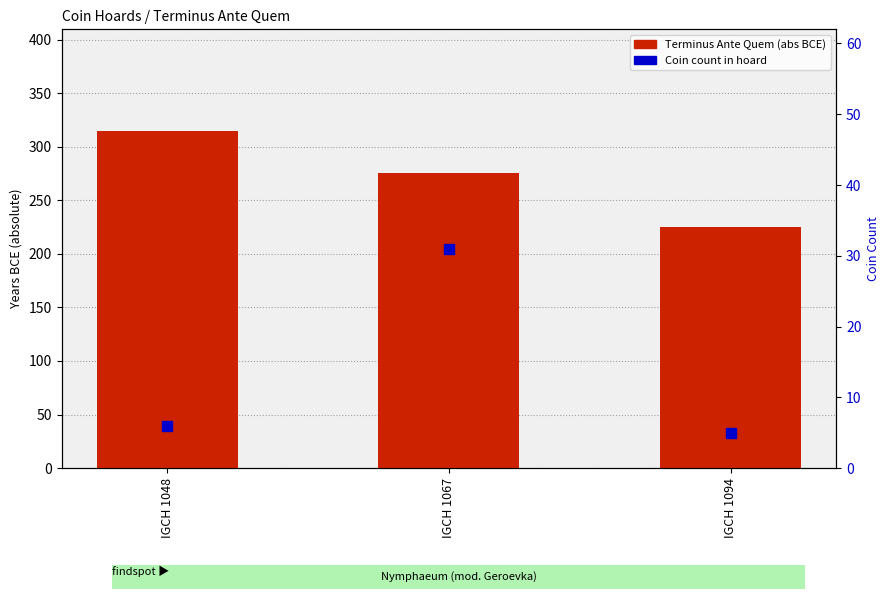

What is the total value across all series at IGCH 1048?

321